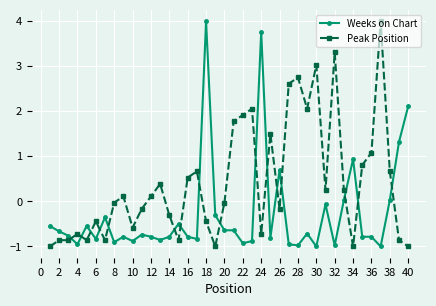

What is the minimum value shown in the chart?

-1.0